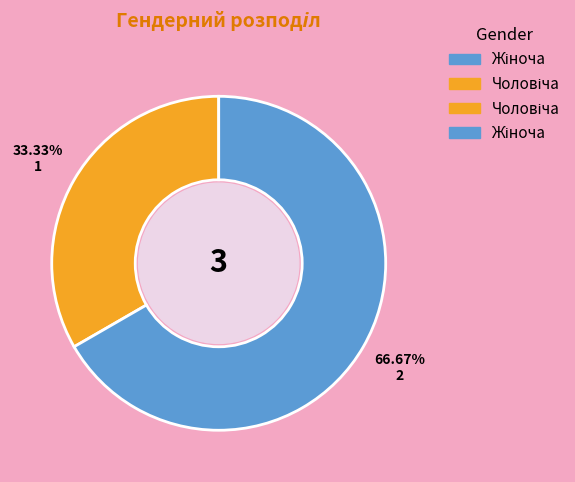

Is there a majority slice in this chart?

Yes